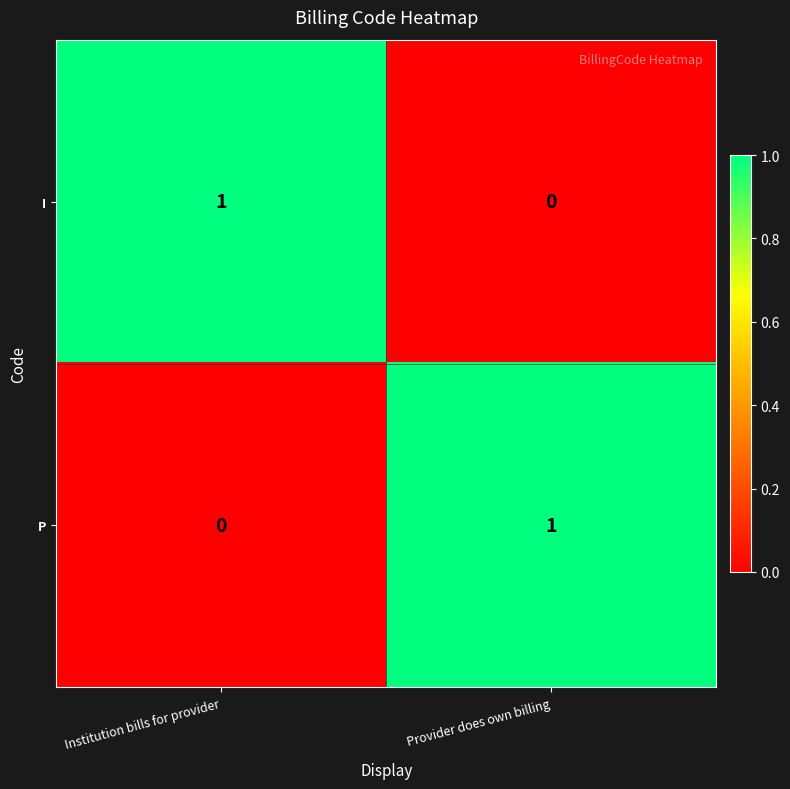

Where is P nearest to the value 0?

Institution bills for provider